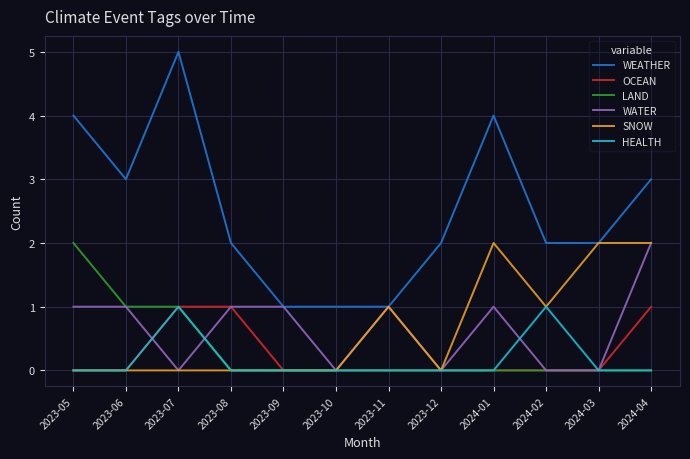

Which series has the widest spread of values?

WEATHER